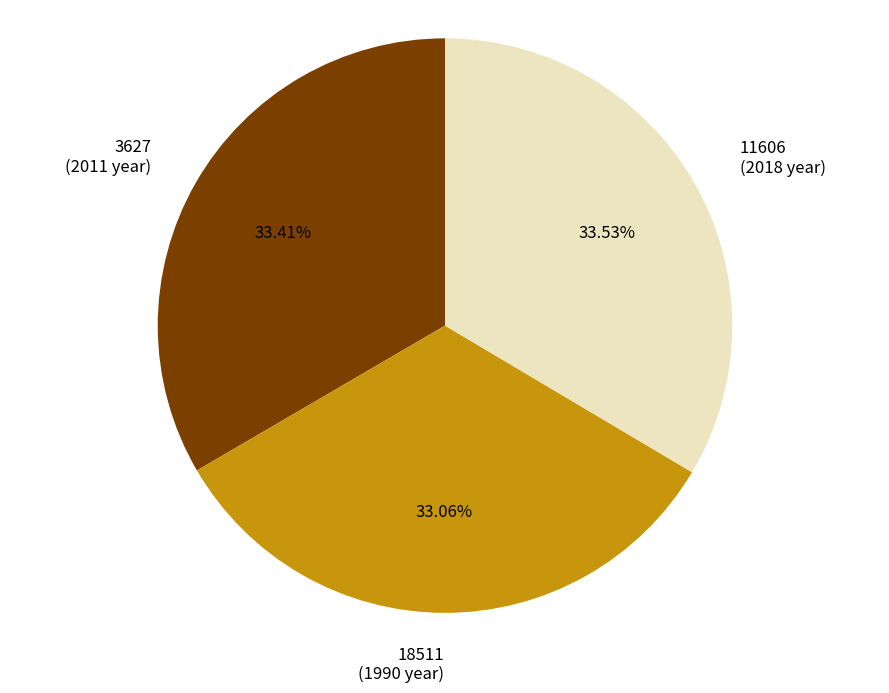

Is the sum of 3627 and 18511 greater than half?

Yes